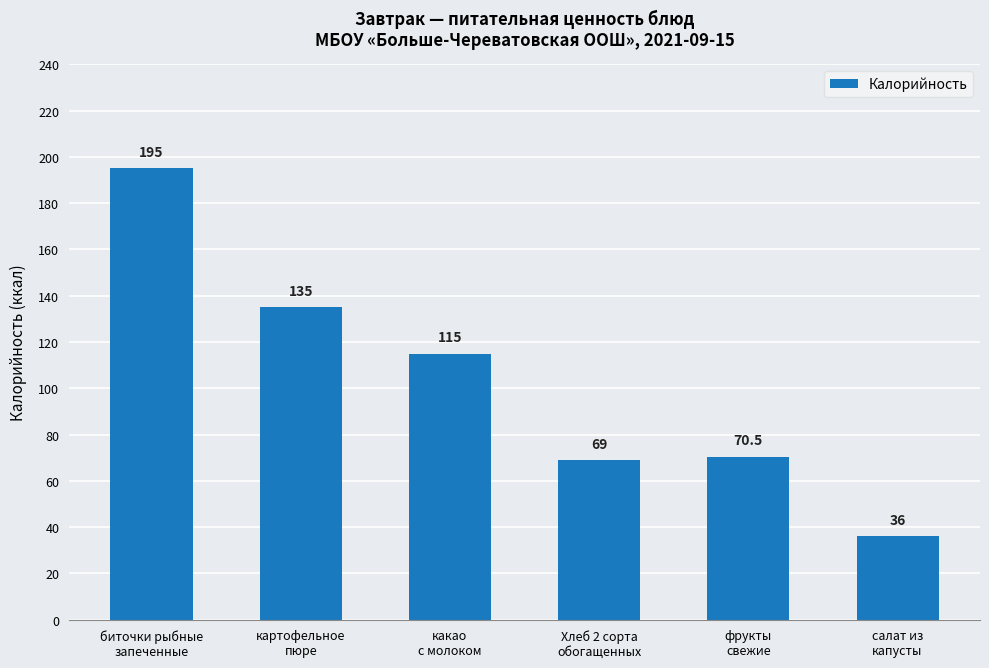

What is the label of the 3rd bar from the left?

какао
с молоком